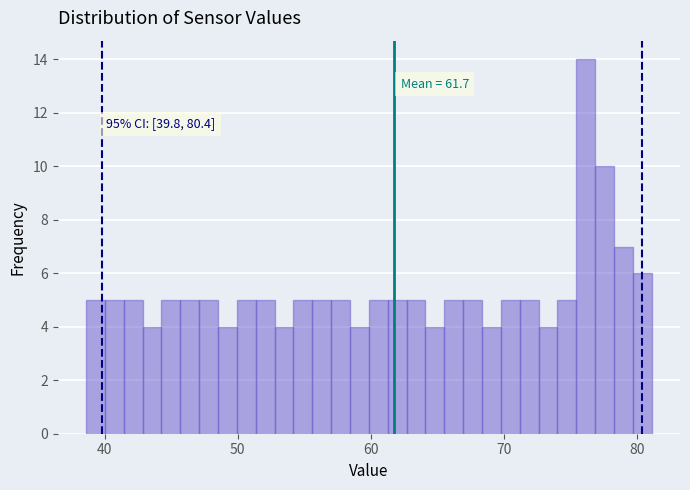

Read against the x-axis, roughly where is the centre of the tallest bar?

76